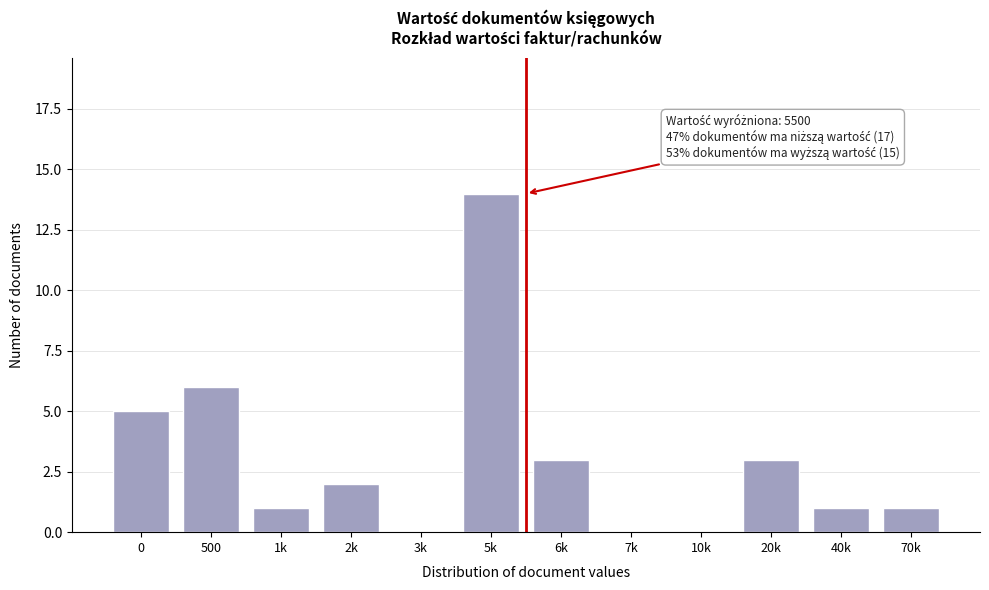

Reading left to right, what are all the values shown in this chart?

0=5	500=6	1k=1	2k=2	3k=0	5k=14	6k=3	7k=0	10k=0	20k=3	40k=1	70k=1